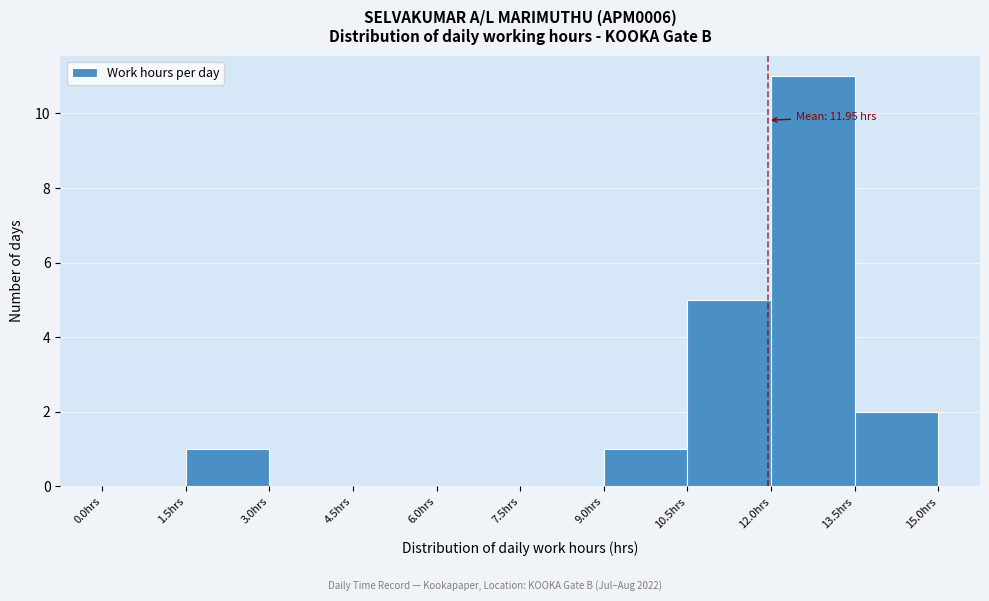

Over which range of the x-axis is the bar tallest?

12.0 to 13.5